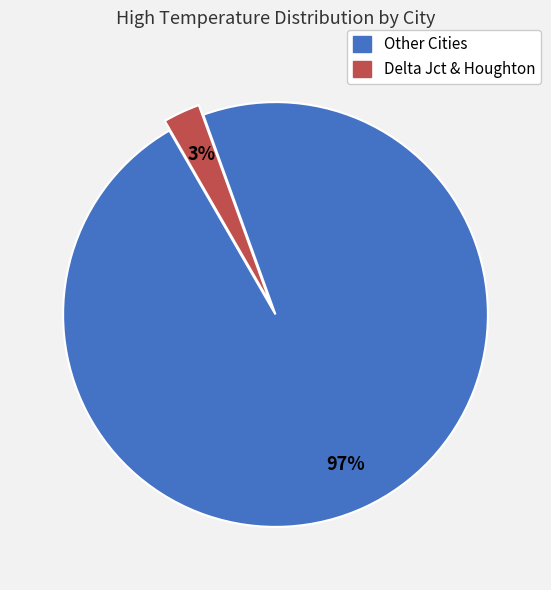

To the nearest percent, what is the average slice percentage?

50%